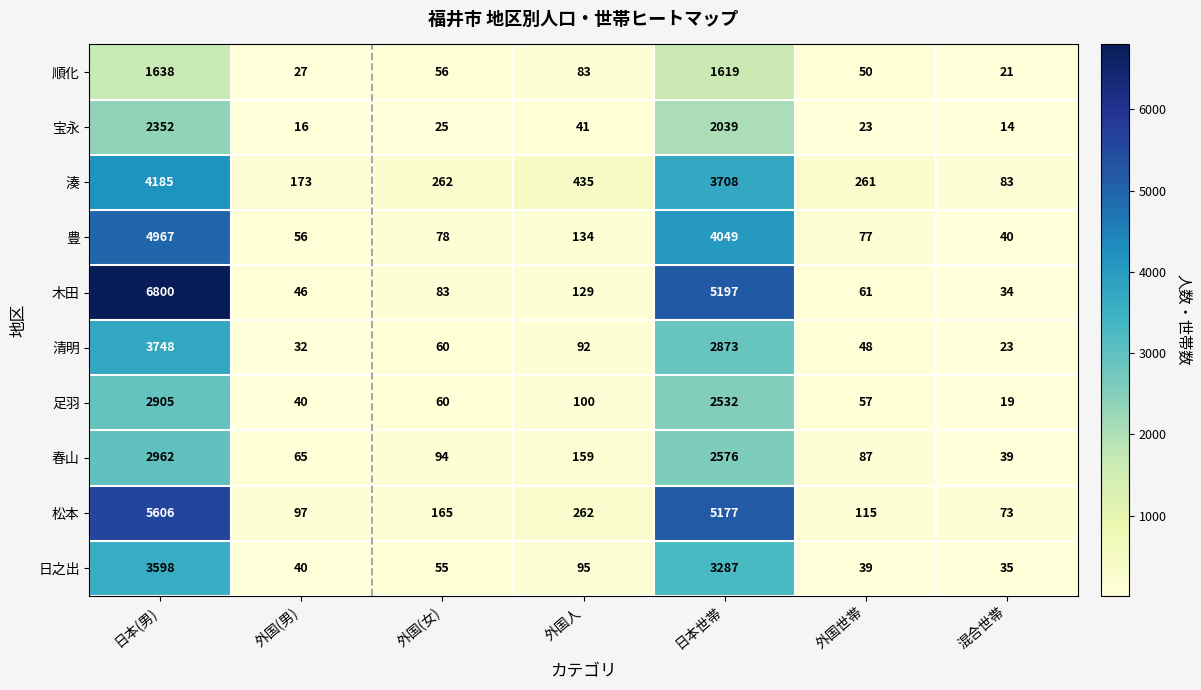

Is it true that 木田 equals 10695 at 日本(男)?

False